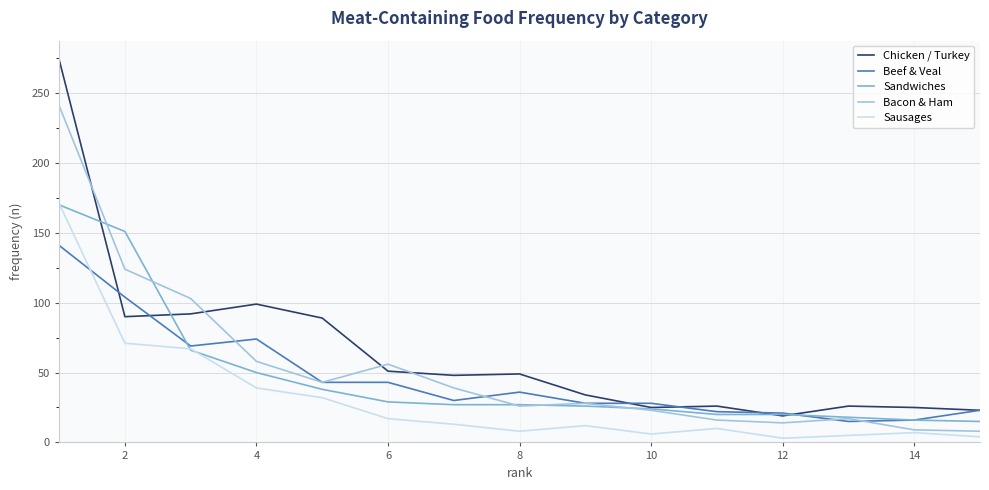

Which series has the largest range (max minus min)?

Chicken / Turkey